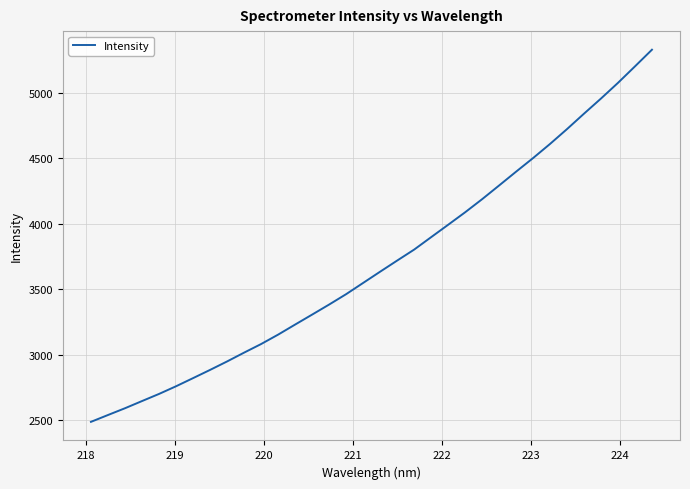

How many lines are shown in the chart?

1